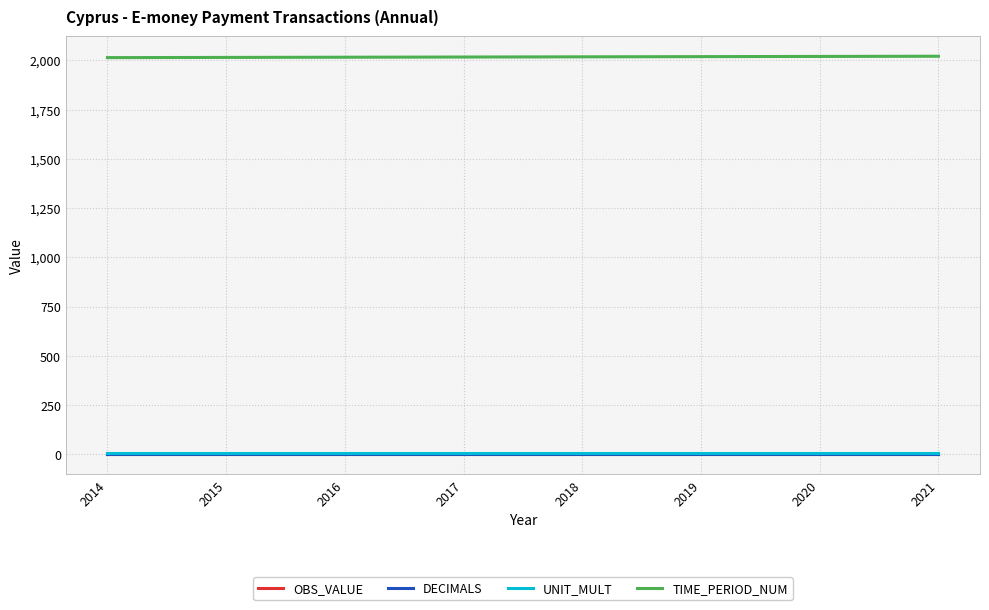

True or false: DECIMALS and TIME_PERIOD_NUM intersect in this chart.

False